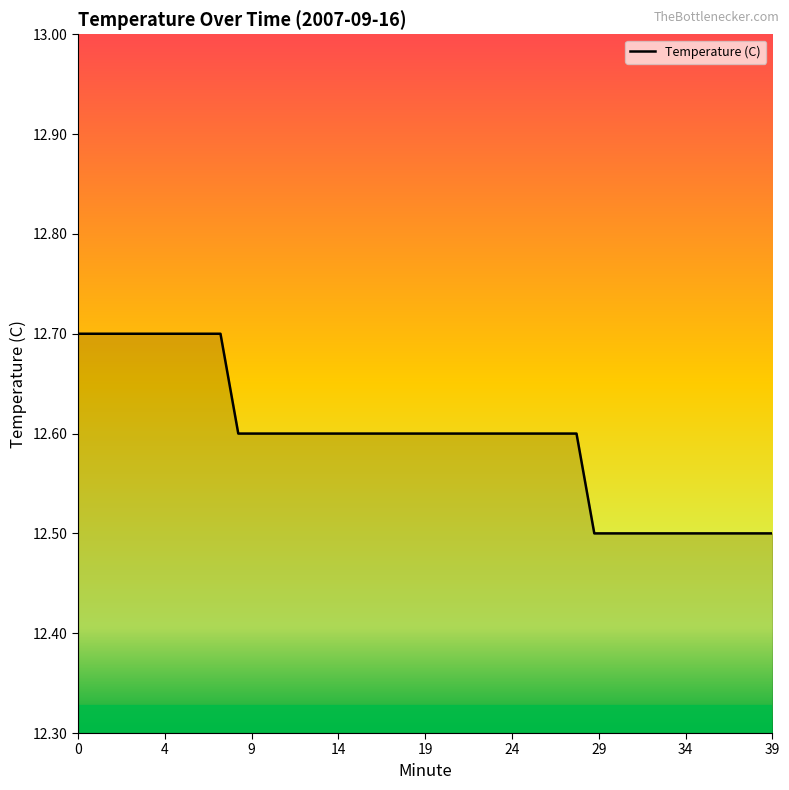

What is the maximum value shown in the chart?

12.7